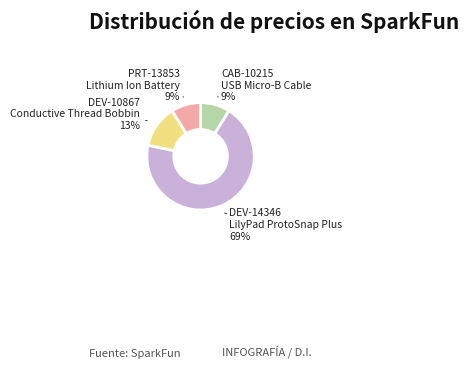

To the nearest percent, what portion does PRT-13853 Lithium Ion Battery represent?

9%